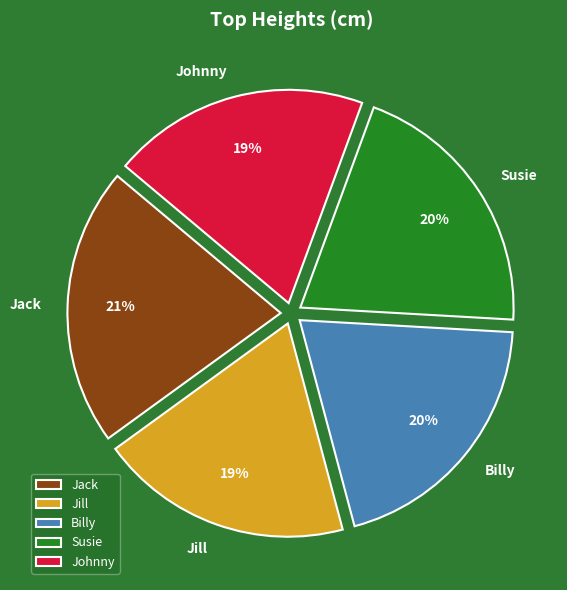

To the nearest percent, what is the combined percentage of Jill and Jack?

40%